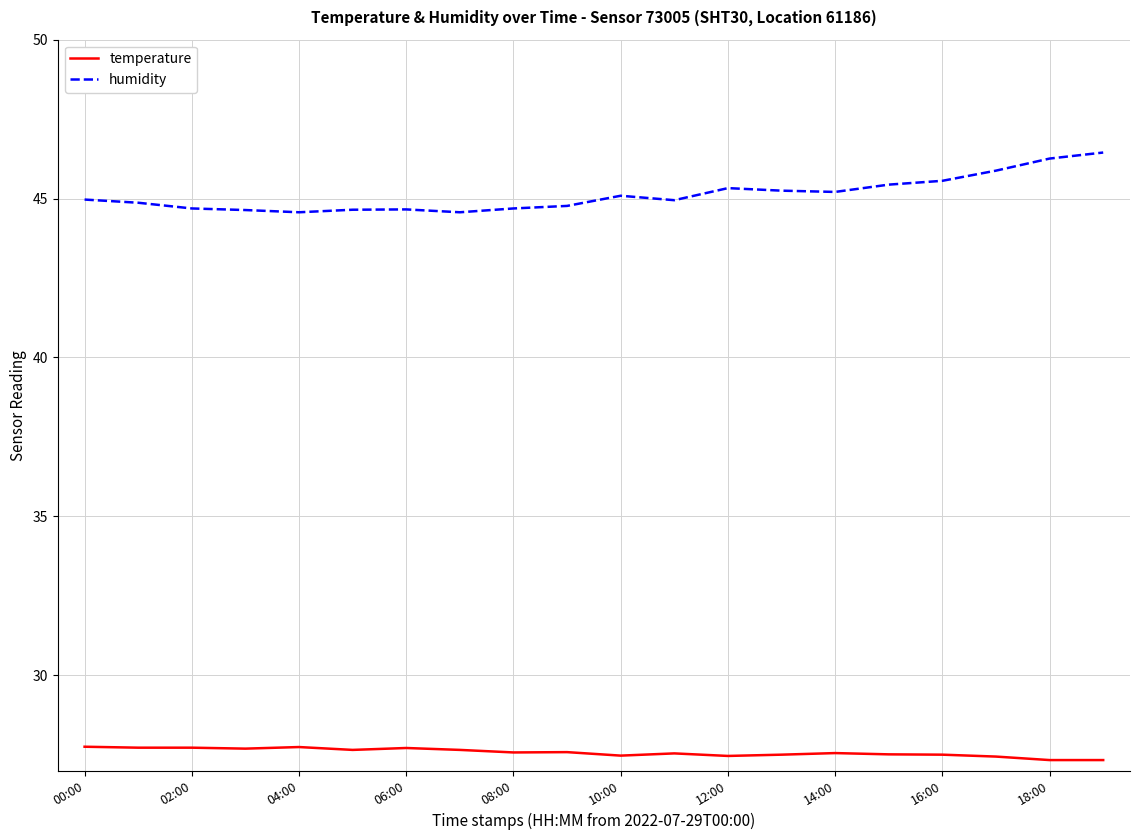

What are all the series names shown in the legend?

temperature, humidity